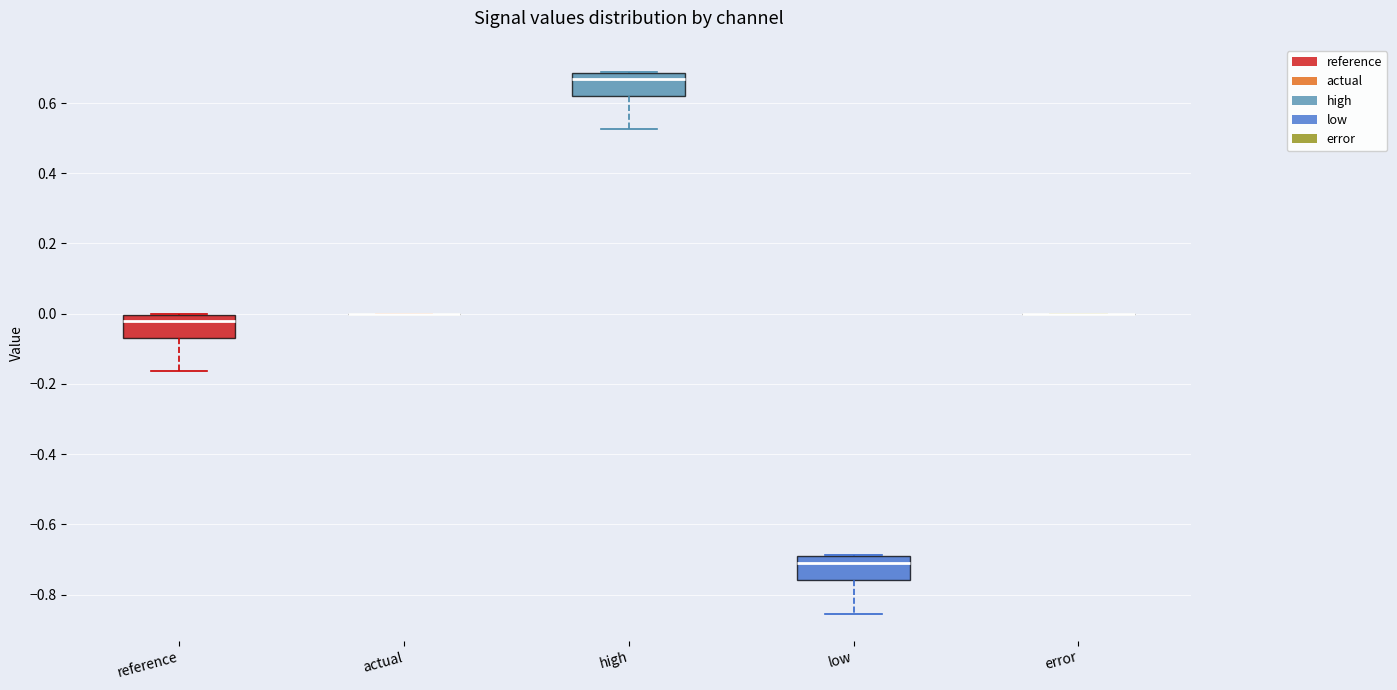

Reading left to right, transcribe this box plot: for each box, give where its median line is, the range the box spans, and where its two whiskers end, as read against the y-axis. The values are not printed on the chart, so give them approximately, as read against the axis.

reference: median -0.02, box -0.06 to 0.00, whiskers -0.16 to 0.00
actual: box collapsed to a line at 0.00, whiskers 0.00 to 0.00
high: median 0.66, box 0.62 to 0.68, whiskers 0.52 to 0.68
low: median -0.70 (just below the box's upper edge), box -0.76 to -0.70, whiskers -0.86 to -0.68
error: box collapsed to a line at 0.00, whiskers 0.00 to 0.00